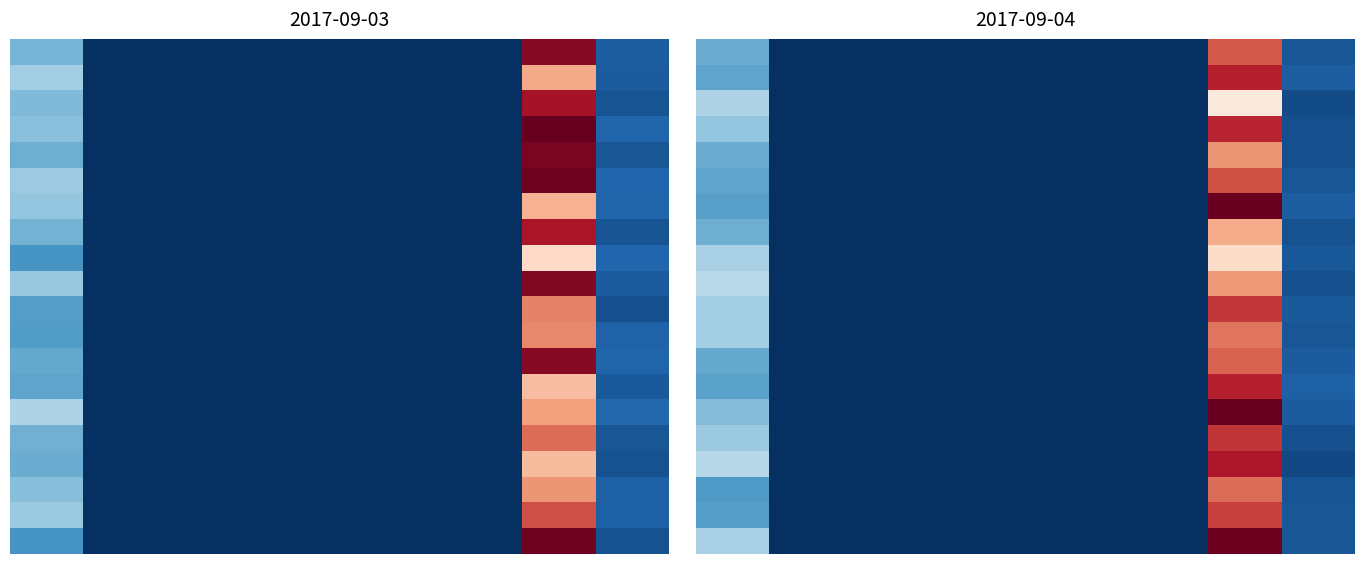

At which category does the chart reach its minimum across all series?

6